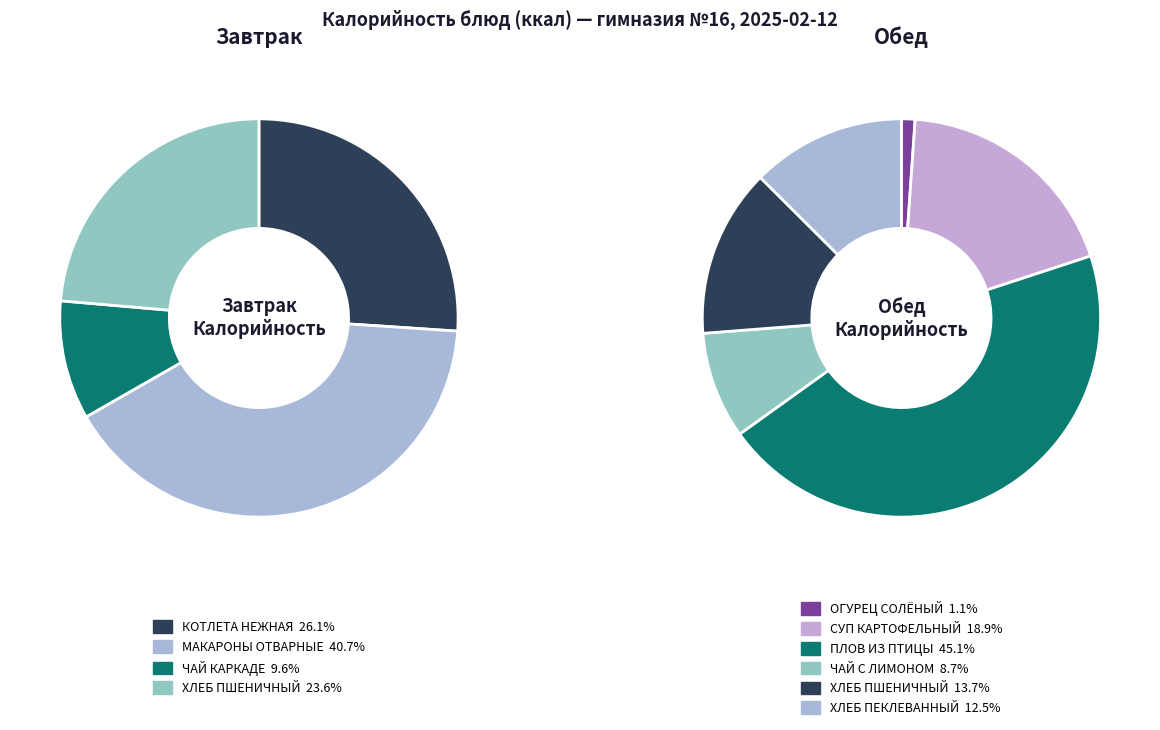

Does any single category account for the majority?

No